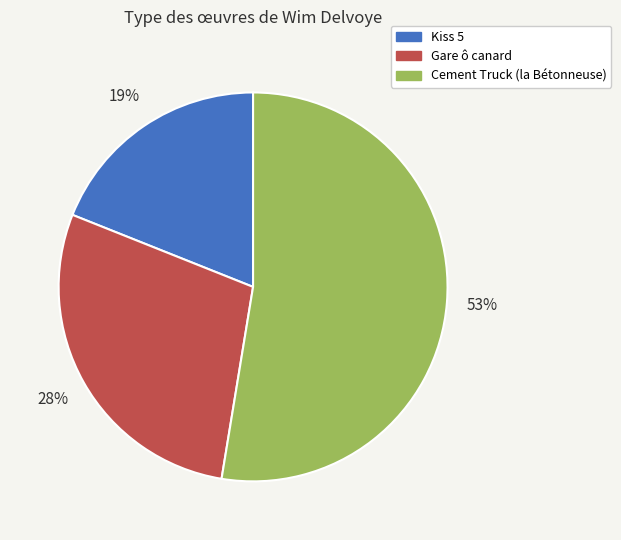

To the nearest percent, what is the difference between the Cement Truck (la Bétonneuse) and Kiss 5 slice percentages?

34%